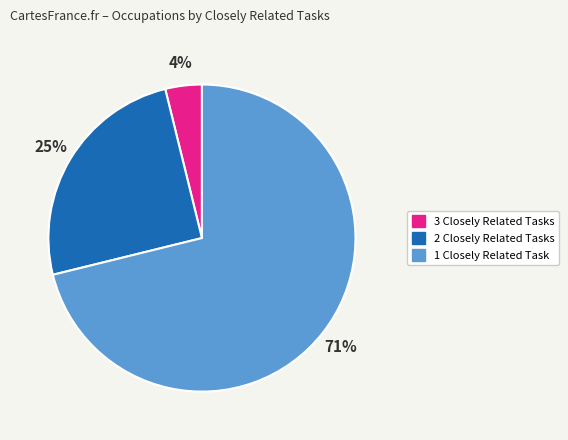

True or false: 1 Closely Related Task accounts for 26% of the total.

False